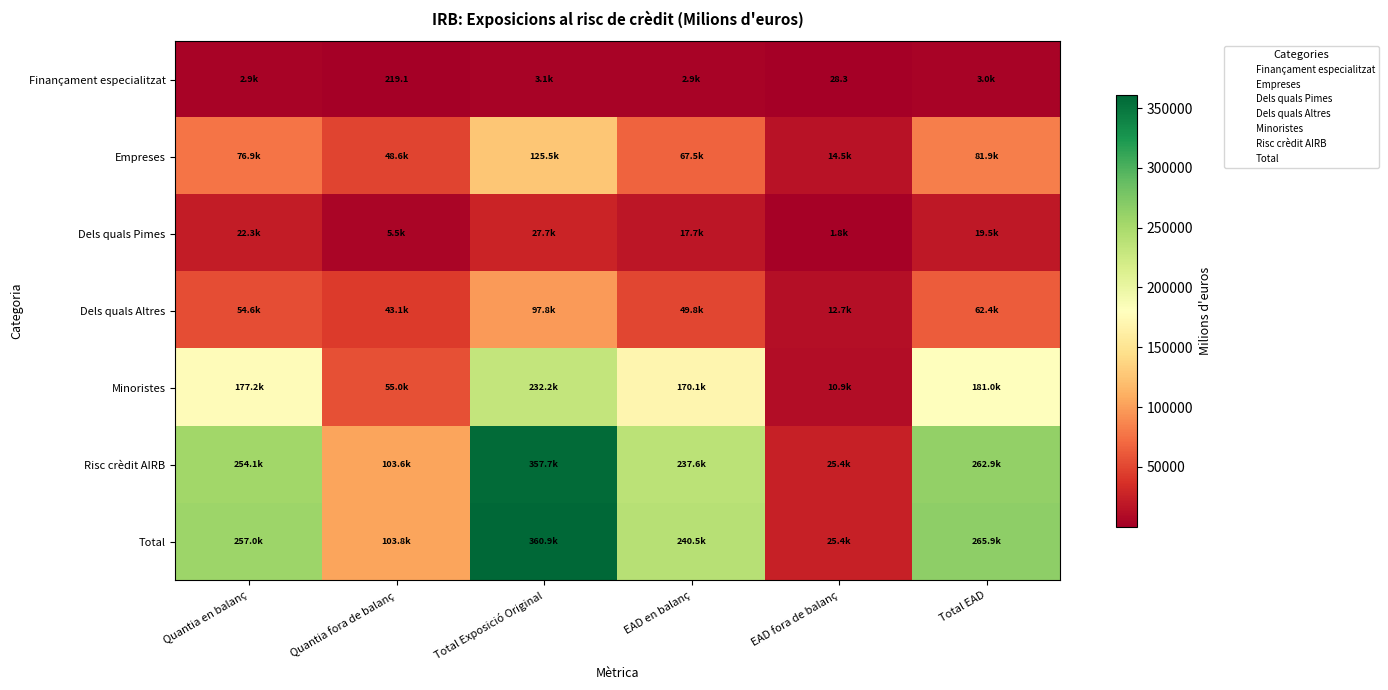

What is the difference between the Empreses values at Quantia en balanç and Total Exposició Original?

48624.7